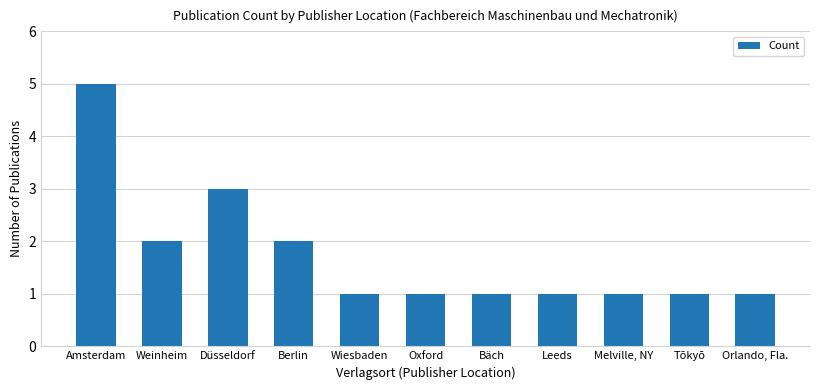

Reading right to left, what are all the values shown in this chart?

Orlando, Fla.=1	Tōkyō=1	Melville, NY=1	Leeds=1	Bäch=1	Oxford=1	Wiesbaden=1	Berlin=2	Düsseldorf=3	Weinheim=2	Amsterdam=5